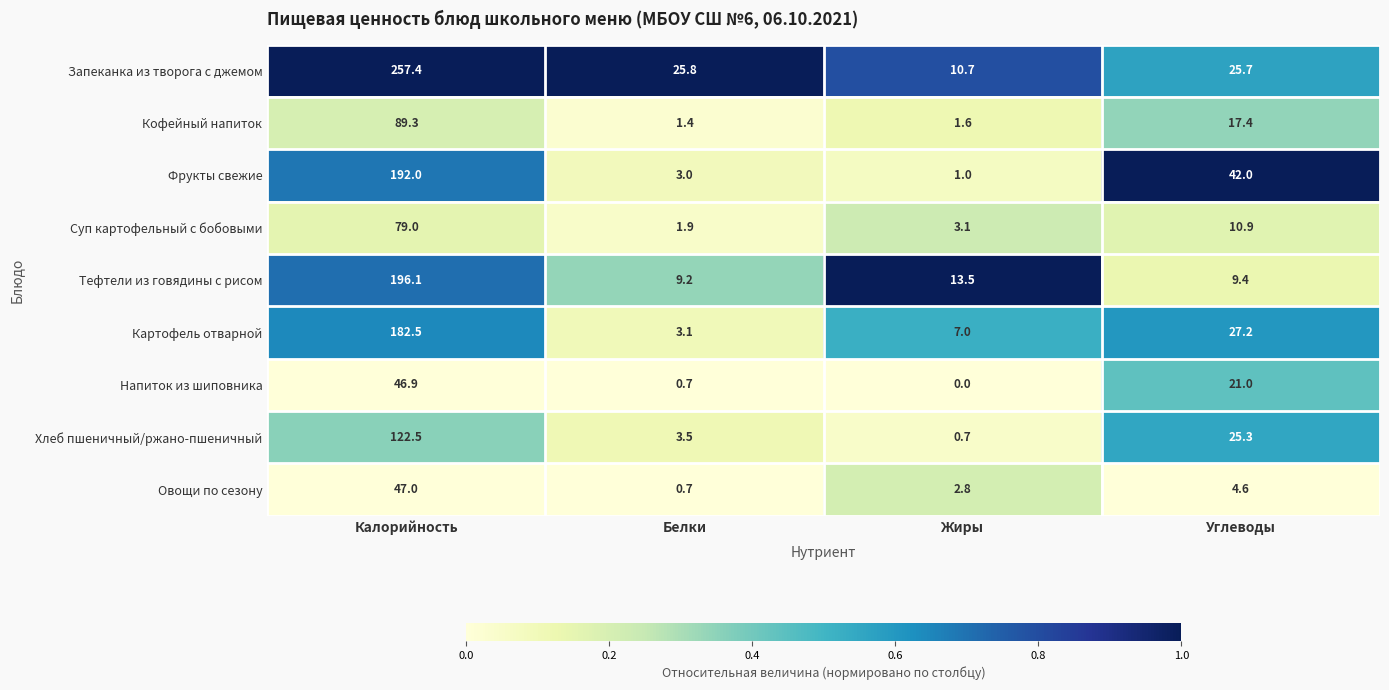

True or false: Кофейный напиток has a value of 1.6 at Жиры.

True